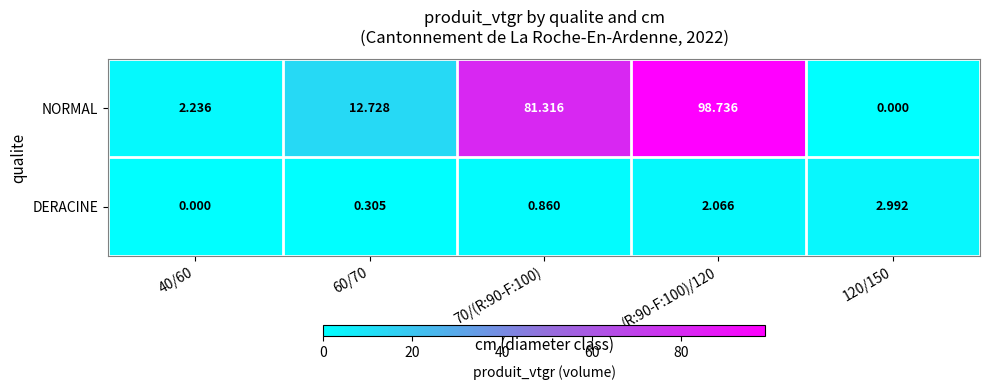

Count the number of categories in the chart.

5